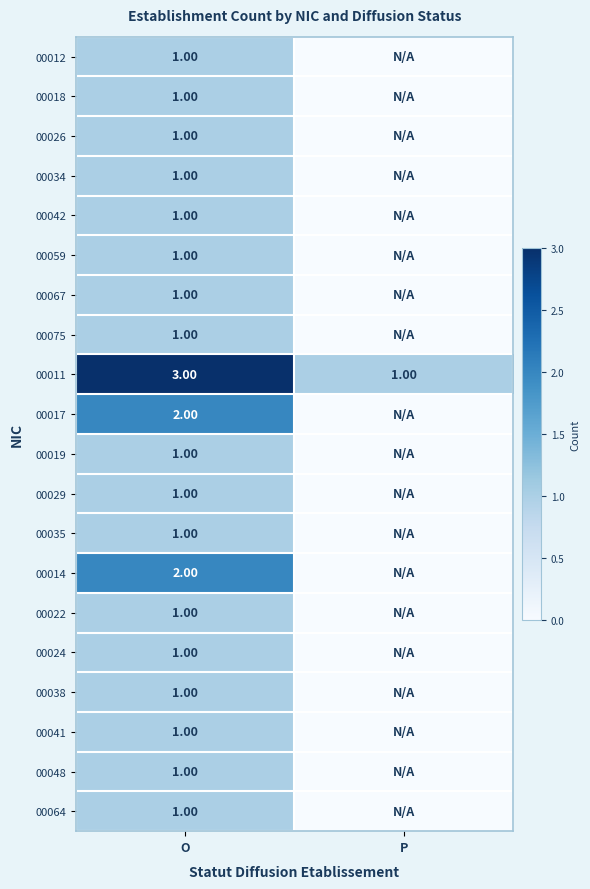

At which label does 00011 reach its minimum?

P